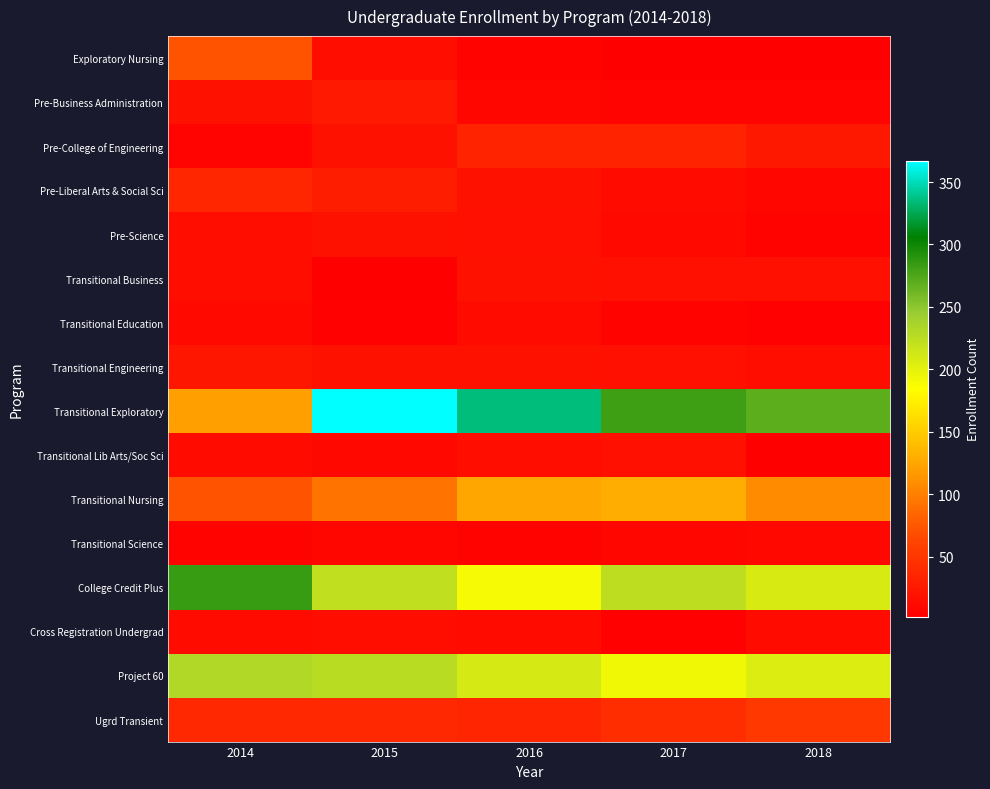

At which category is the sum across all series the highest?

2015